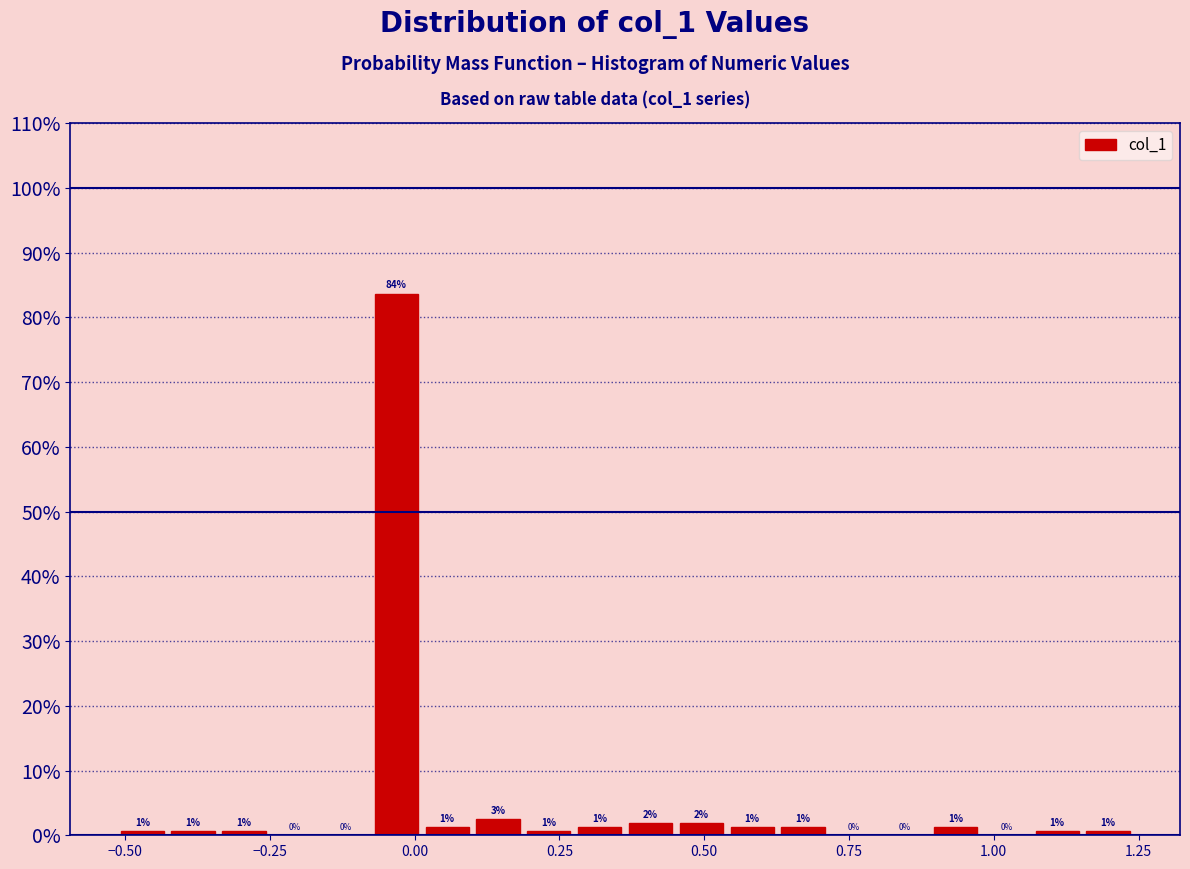

Around what value on the x-axis is the tallest bar? Give the approximate position of its centre, as read against the axis.

-0.05